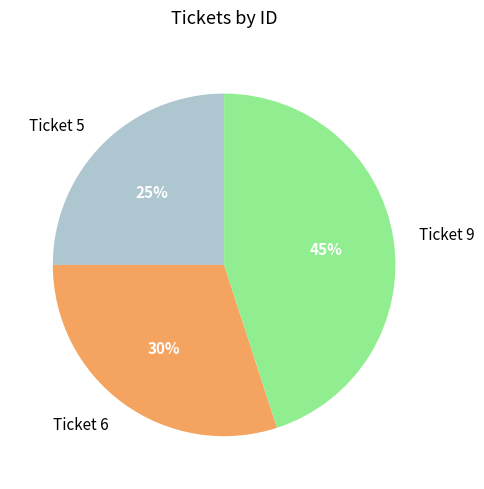

Rank the categories by value from lowest to highest.

Ticket 5, Ticket 6, Ticket 9